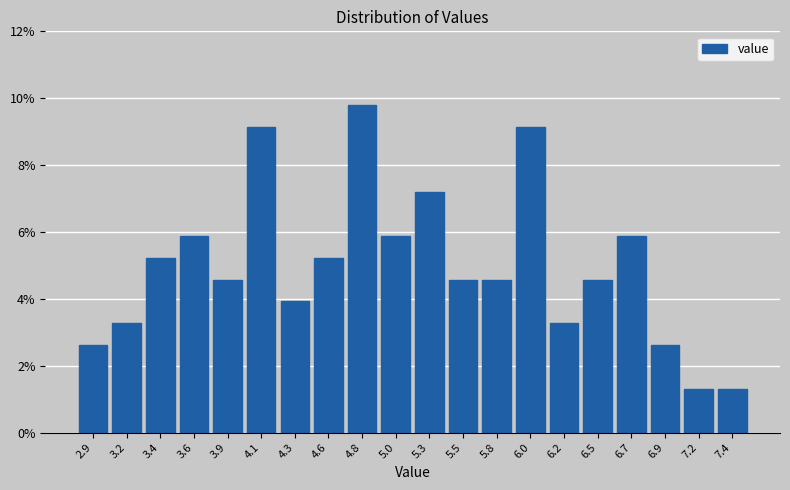

Which range on the x-axis has the tallest bar?

4.70 to 4.95